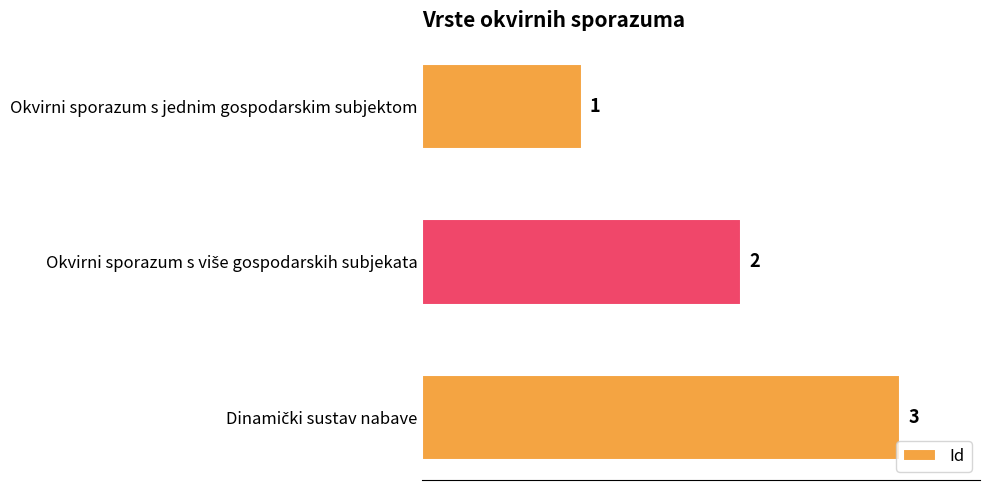

How many values are between 1 and 3?

3